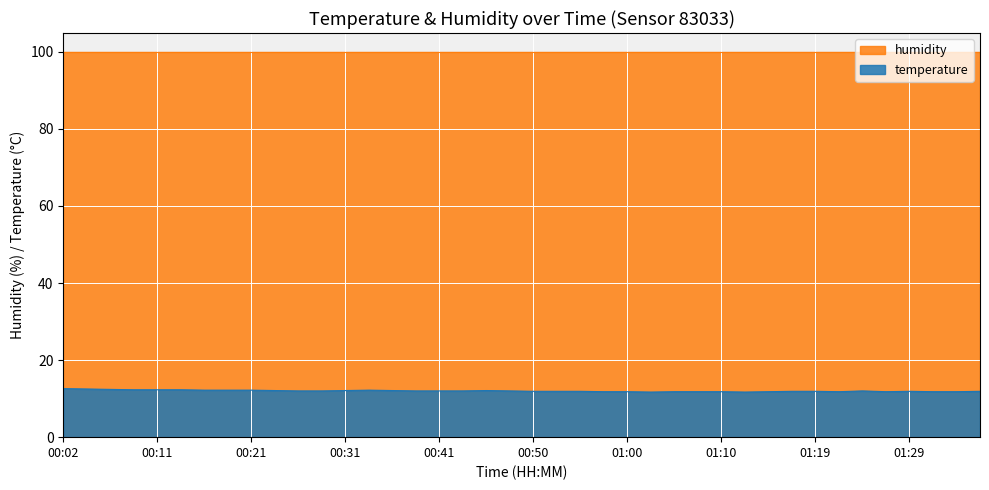

True or false: humidity and temperature intersect in this chart.

False